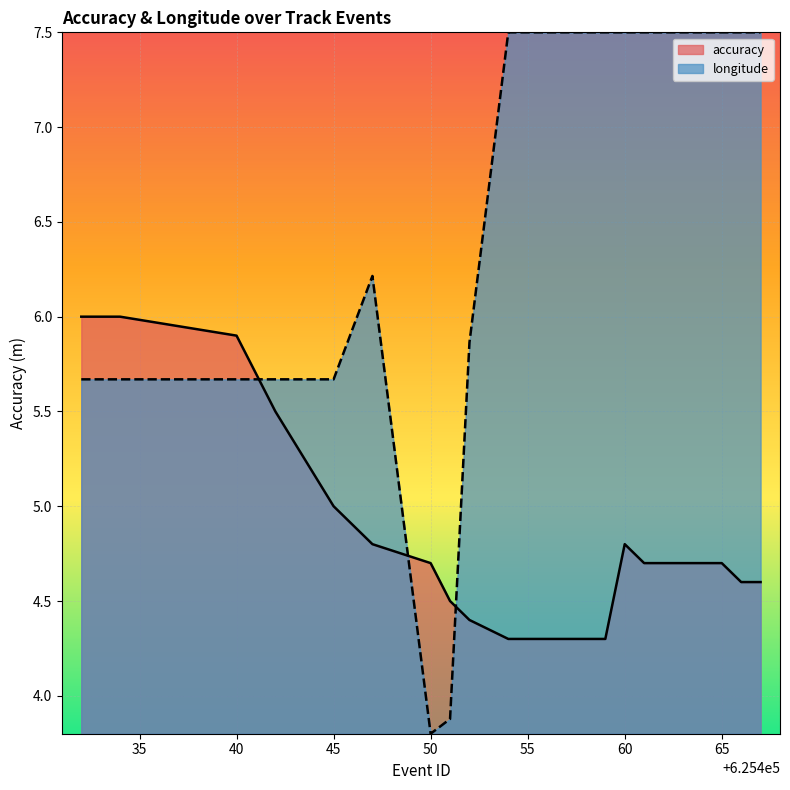

After their last crossing, which series has the higher values: longitude or accuracy?

longitude